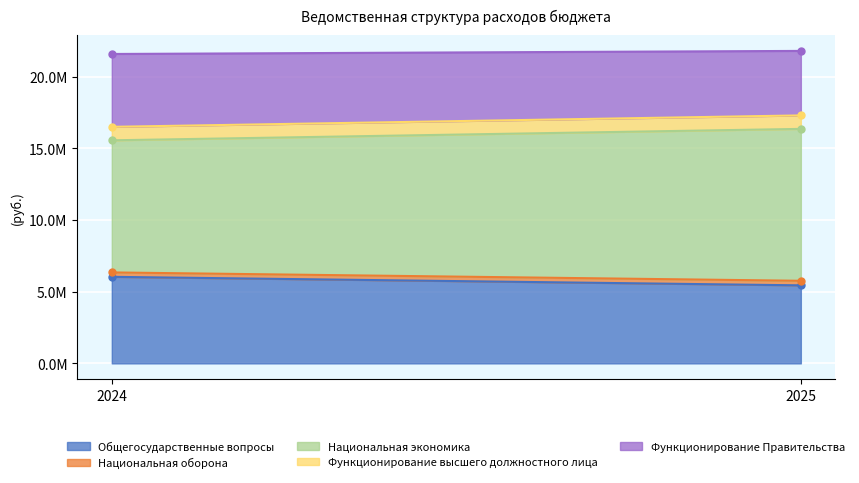

List the series in order of their peak value, lowest first.

Национальная оборона, Функционирование высшего должностного лица, Функционирование Правительства, Общегосударственные вопросы, Национальная экономика